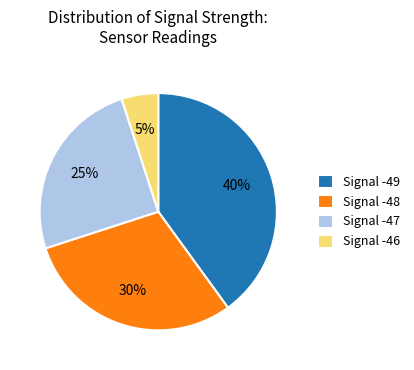

What percentage is the Signal -49 slice, to the nearest percent?

40%